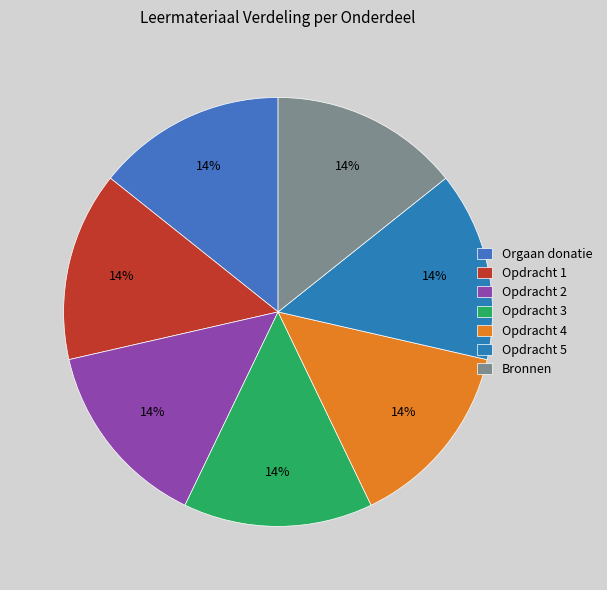

The Orgaan donatie slice represents 25% of the pie. True or false?

False